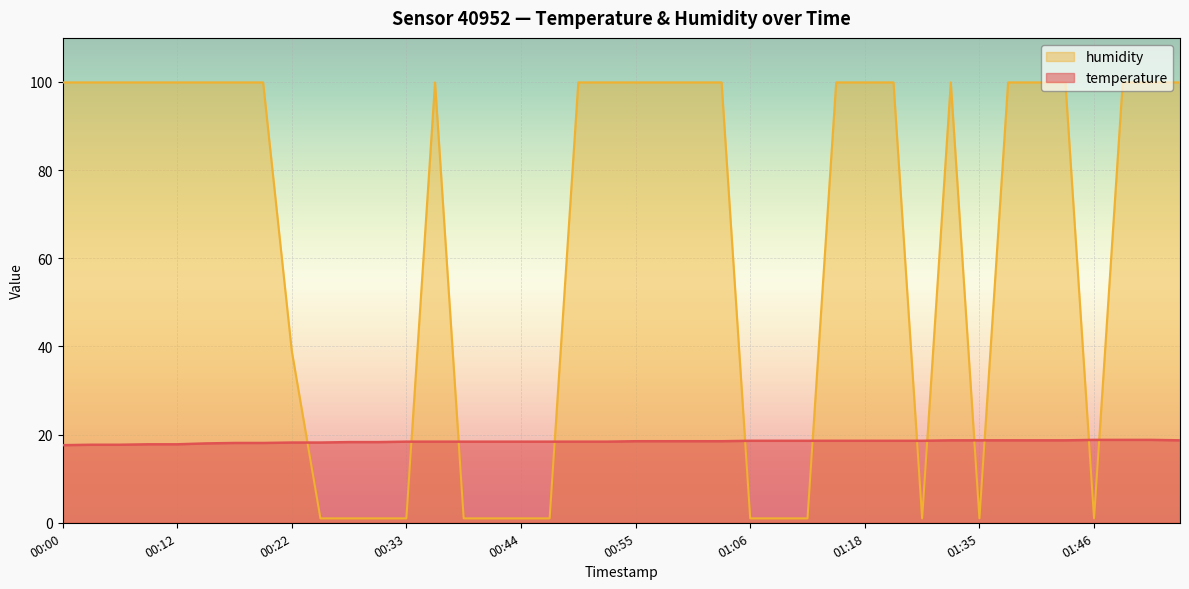

Is it true that humidity equals 99.9 at 01:03?

True